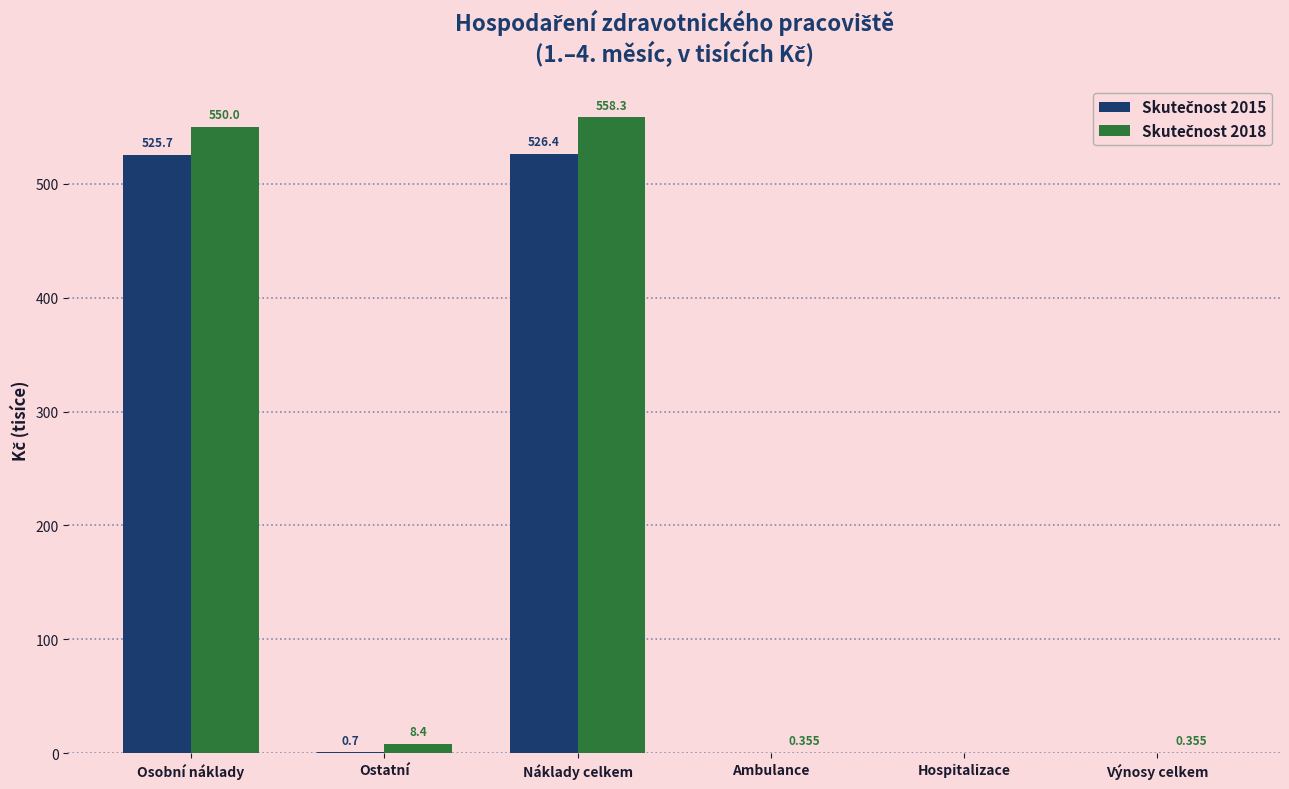

At which category is the sum across all series the highest?

Náklady celkem